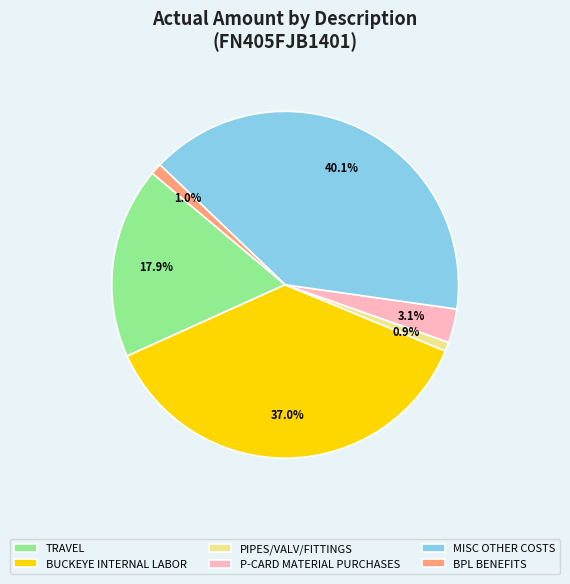

What is the largest slice in the pie chart?

MISC OTHER COSTS